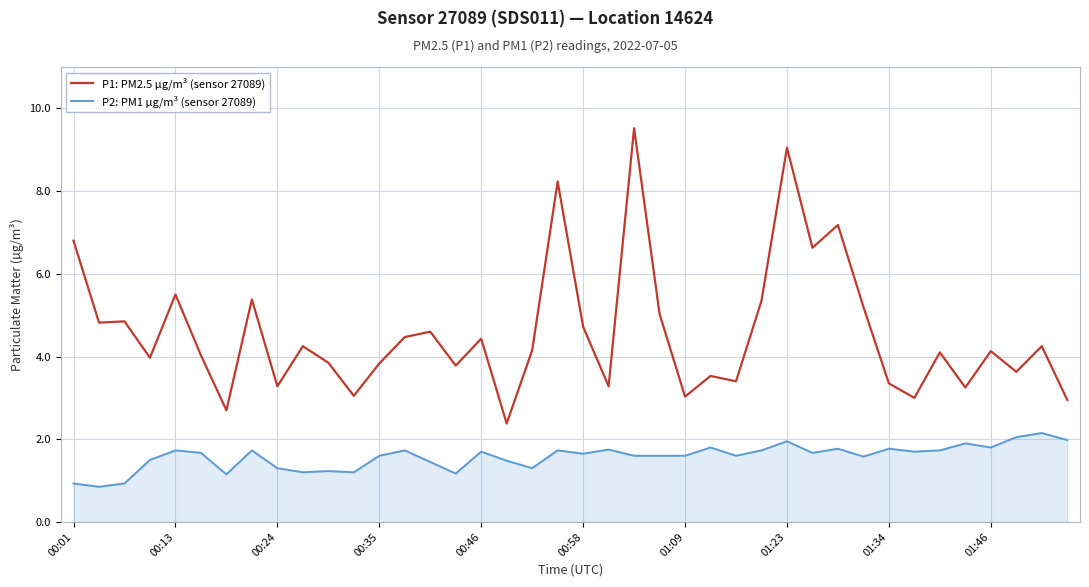

What is the greatest value displayed?

9.5